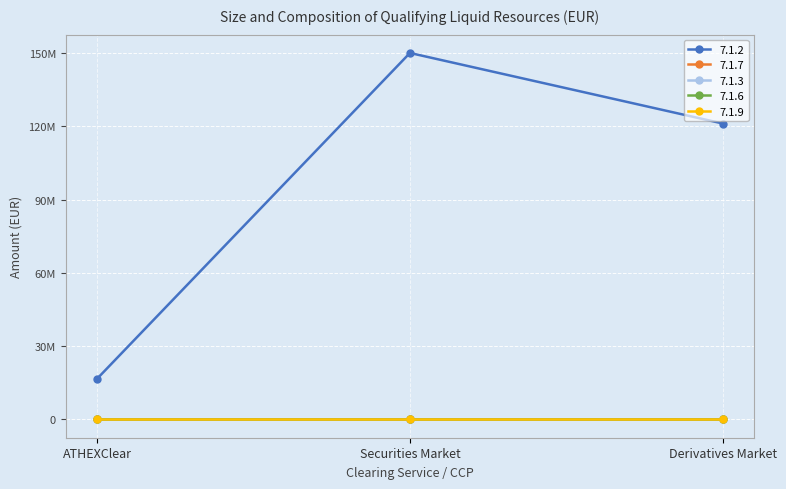

At which label does 7.1.6 reach its peak?

ATHEXClear